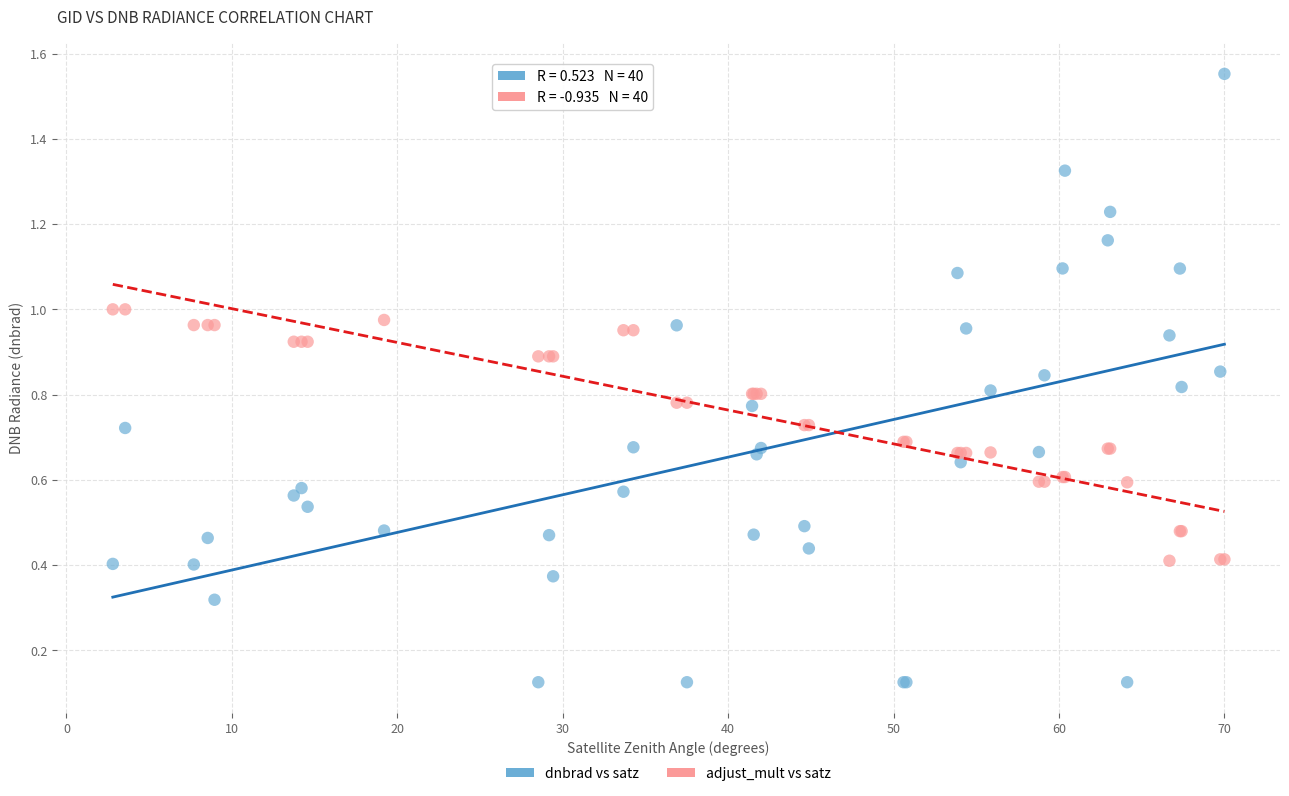

Which series has the widest spread of Y values?

dnbrad vs satz